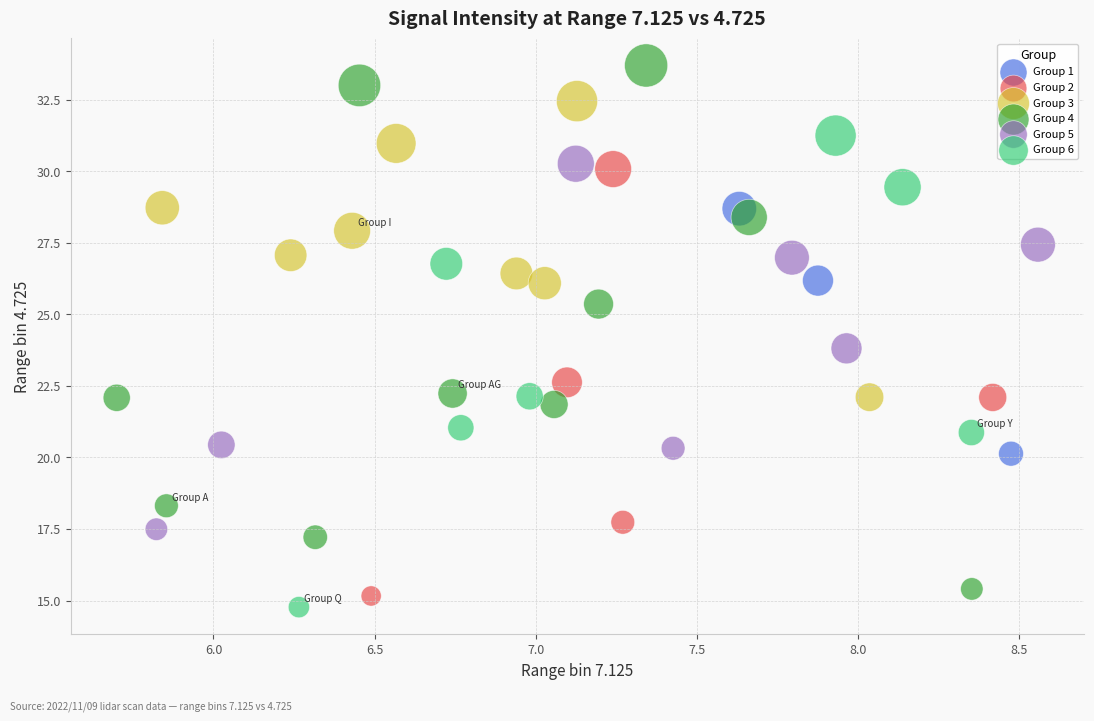

Which series reaches the minimum Y coordinate?

Group 6